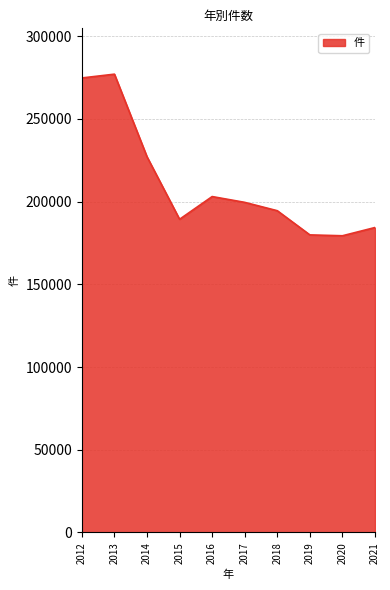

Which has a higher value, 2019 or 2016?

2016